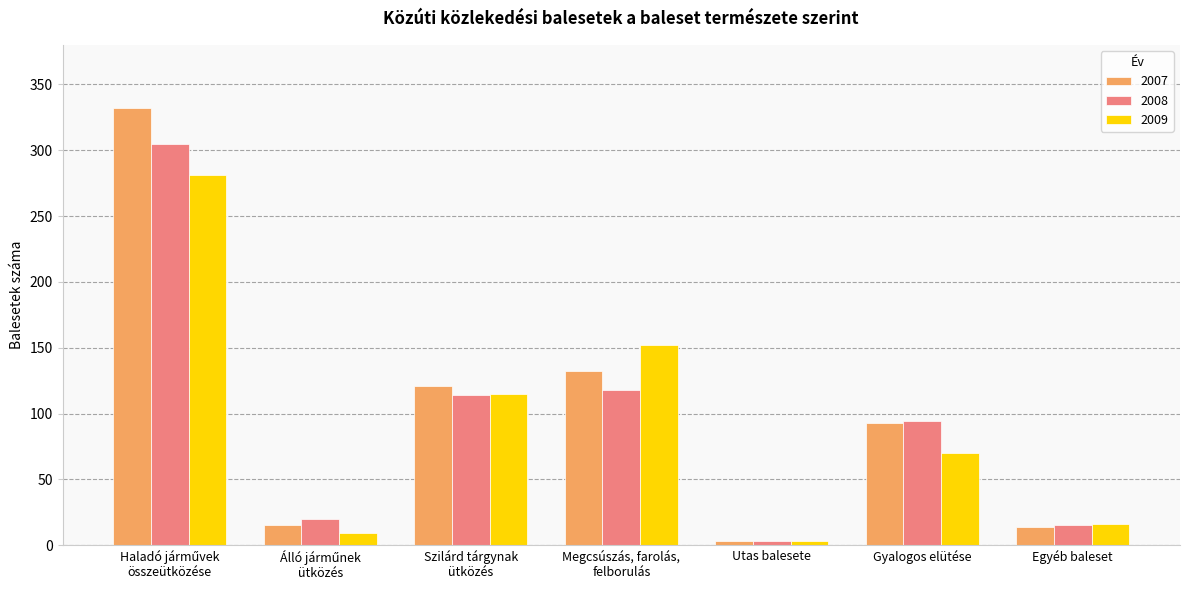

Rank the series by their maximum value, from lowest to highest.

2009, 2008, 2007